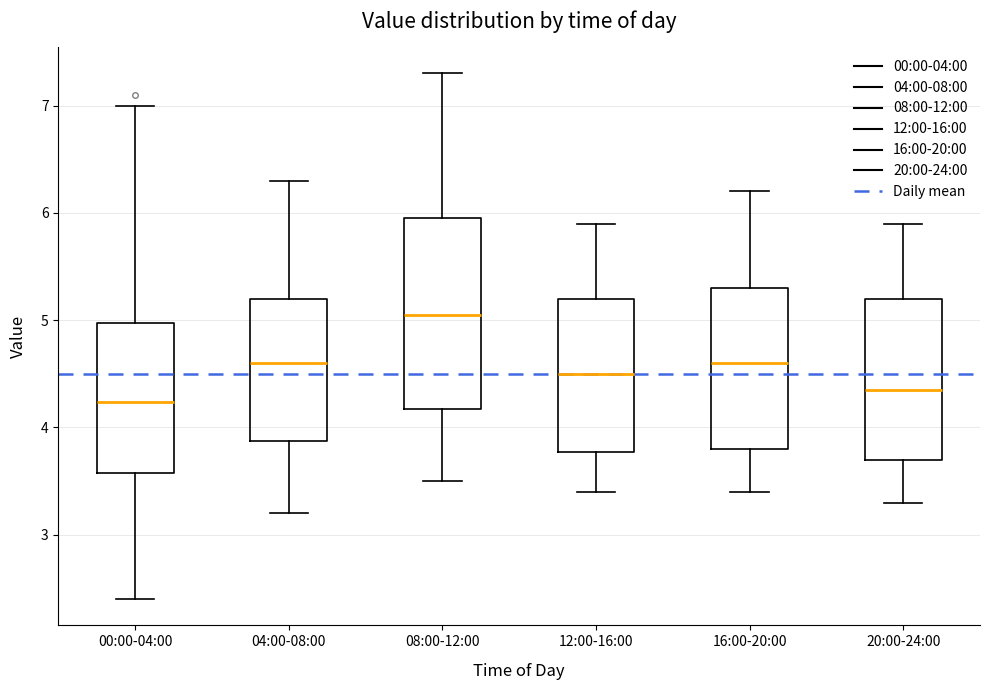

Comparing the boxes themselves (not the whiskers), which one is the tallest?

08:00-12:00